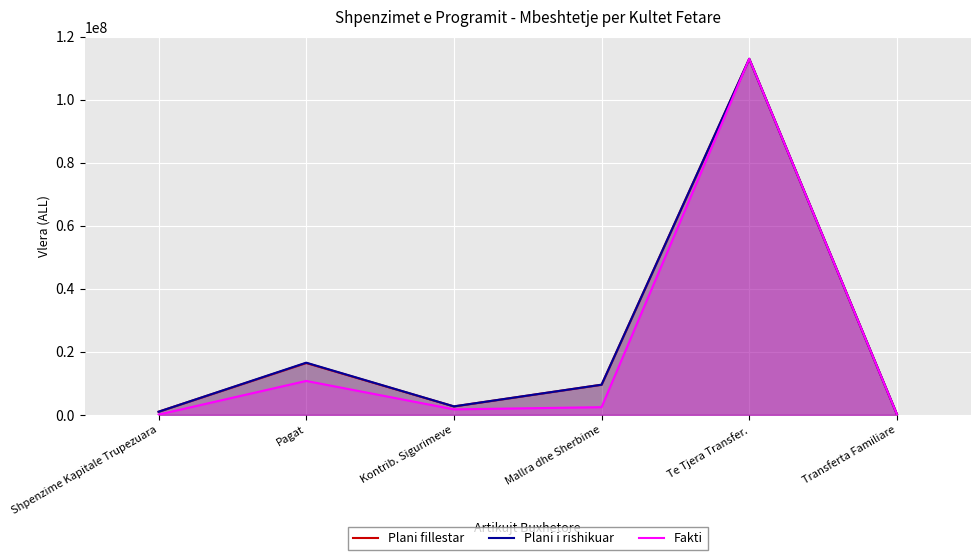

Reading right to left, list all the values displayed in this chart.

Plani fillestar: 200000.0	113000000.0	9575000.0	2685000.0	16461000.0	1000000.0
Plani i rishikuar: 200000.0	113000000.0	9575000.0	2700000.0	16566500.0	1000000.0
Fakti: 188840.0	113000000.0	2441633.3	1753011.0	10770804.0	88200.0